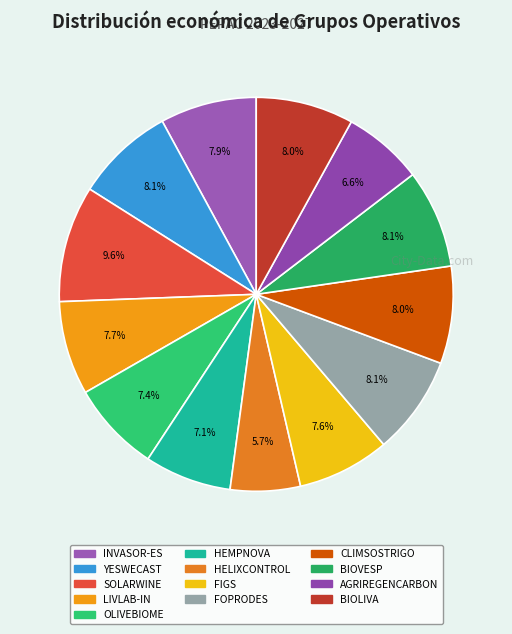

What is the change in value from OLIVEBIOME to HEMPNOVA?

-23149